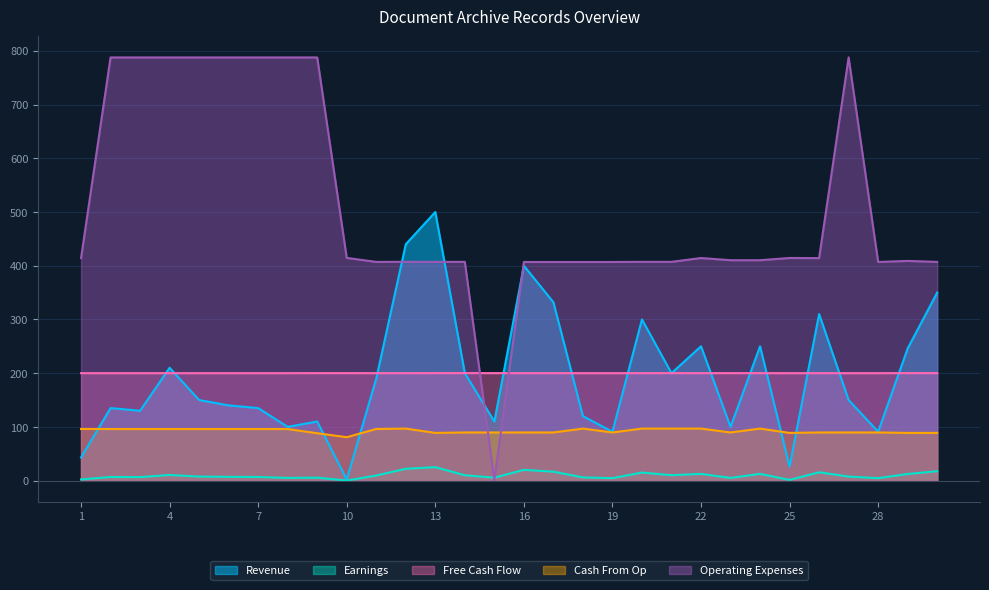

What is the sum of all Revenue values?

5811.0